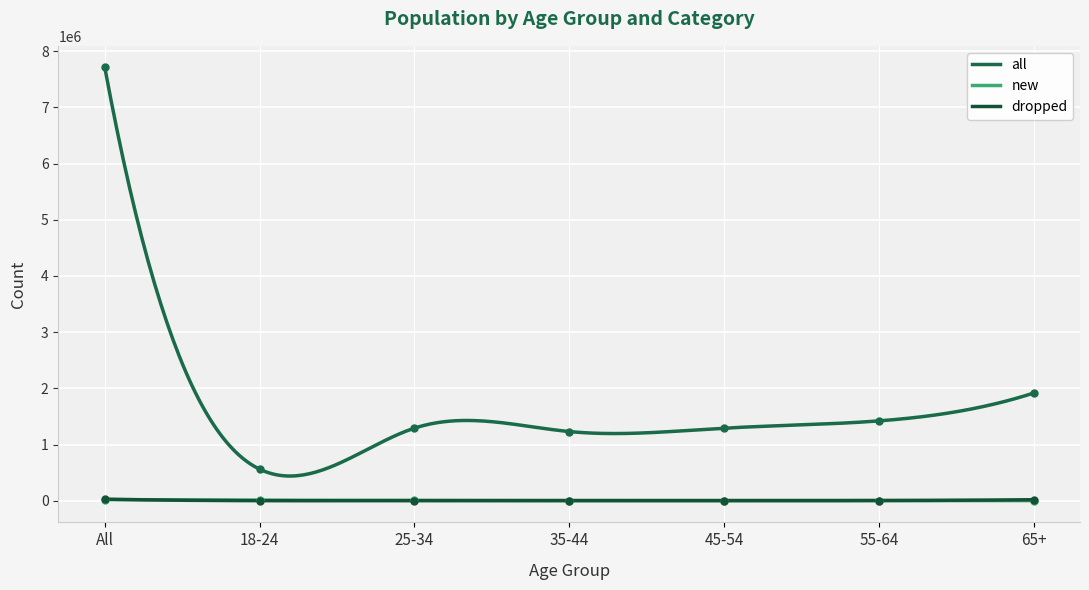

How many data points does each series have?

7